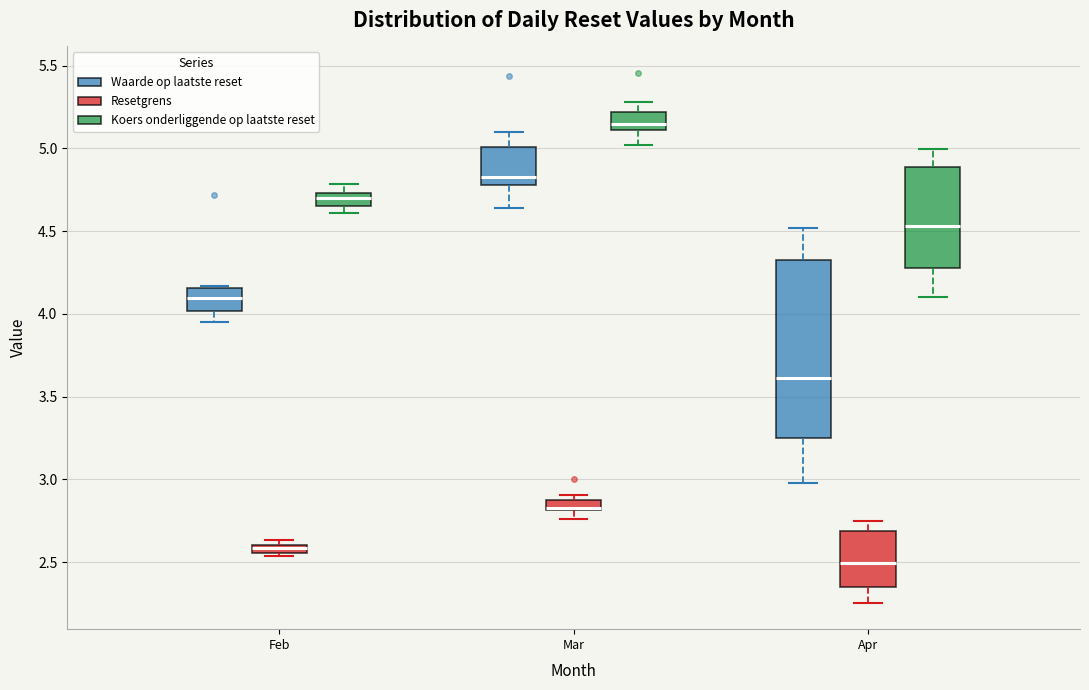

Which box has the lowest median line?

Apr (Resetgrens)